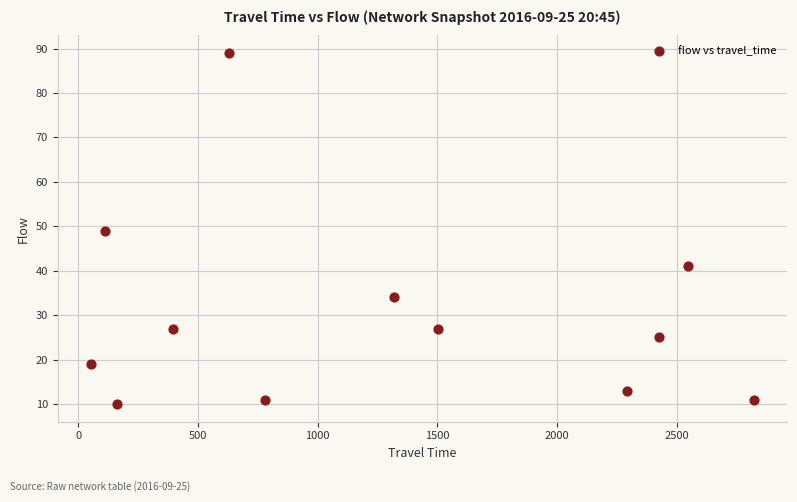

What is the average Y value?

30